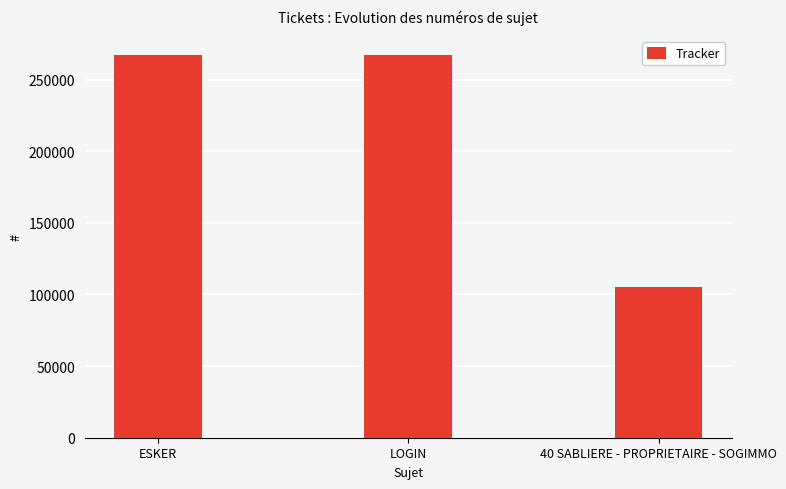

What is the average value?

213346